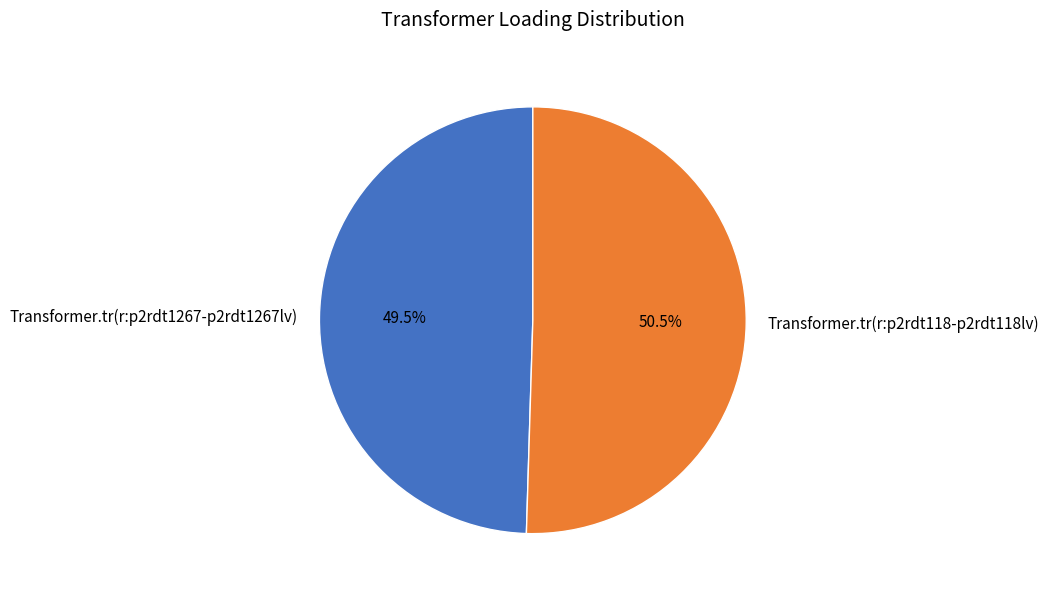

Which slice is the largest?

Transformer.tr(r:p2rdt118-p2rdt118lv)